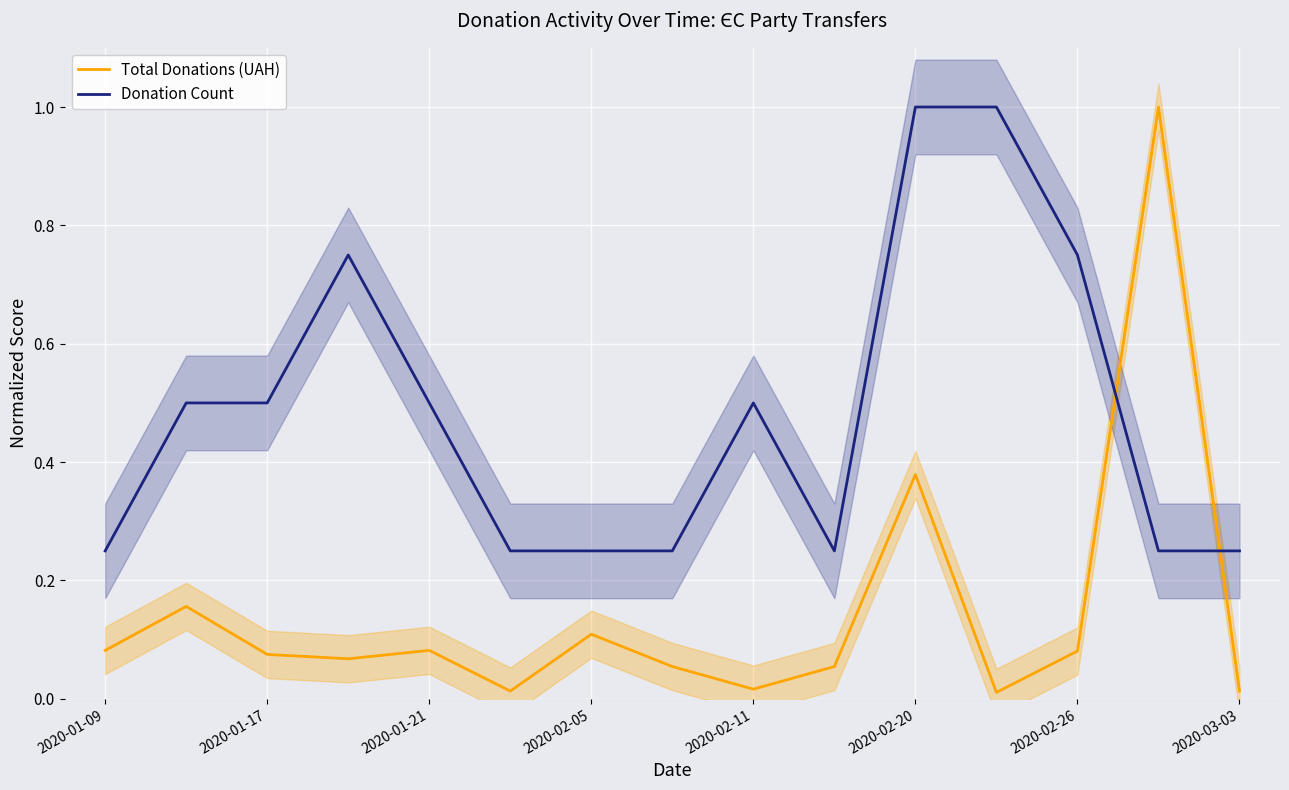

What is the highest value of the Donation Count series?

1.0